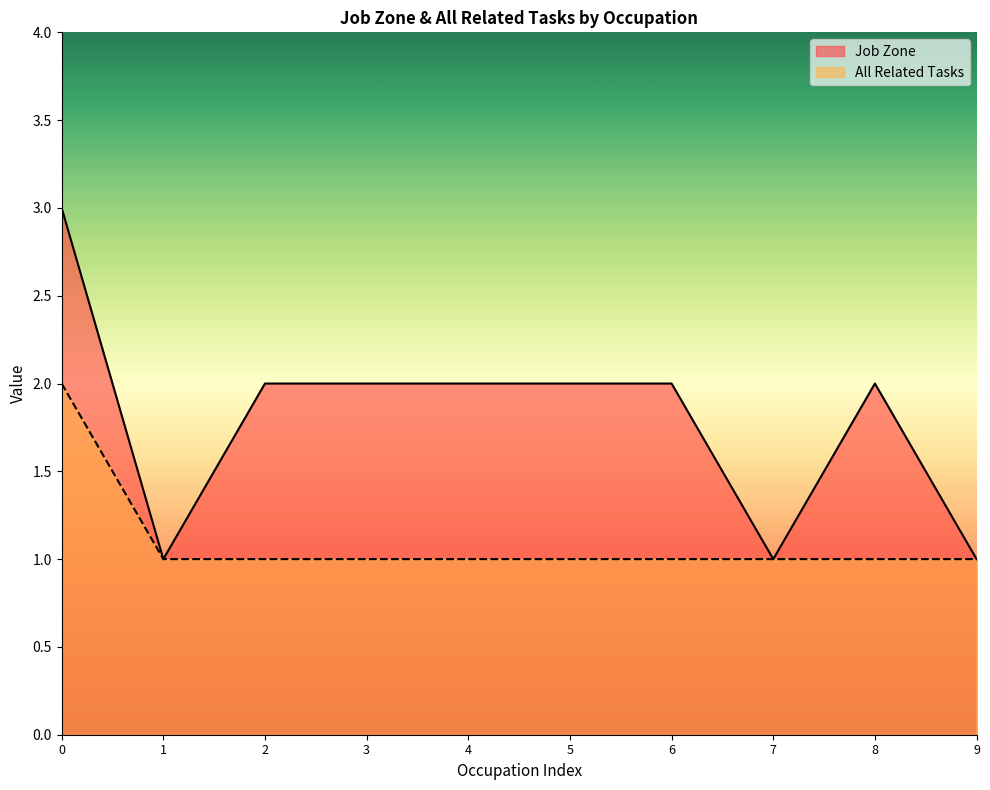

What is the greatest value displayed?

3